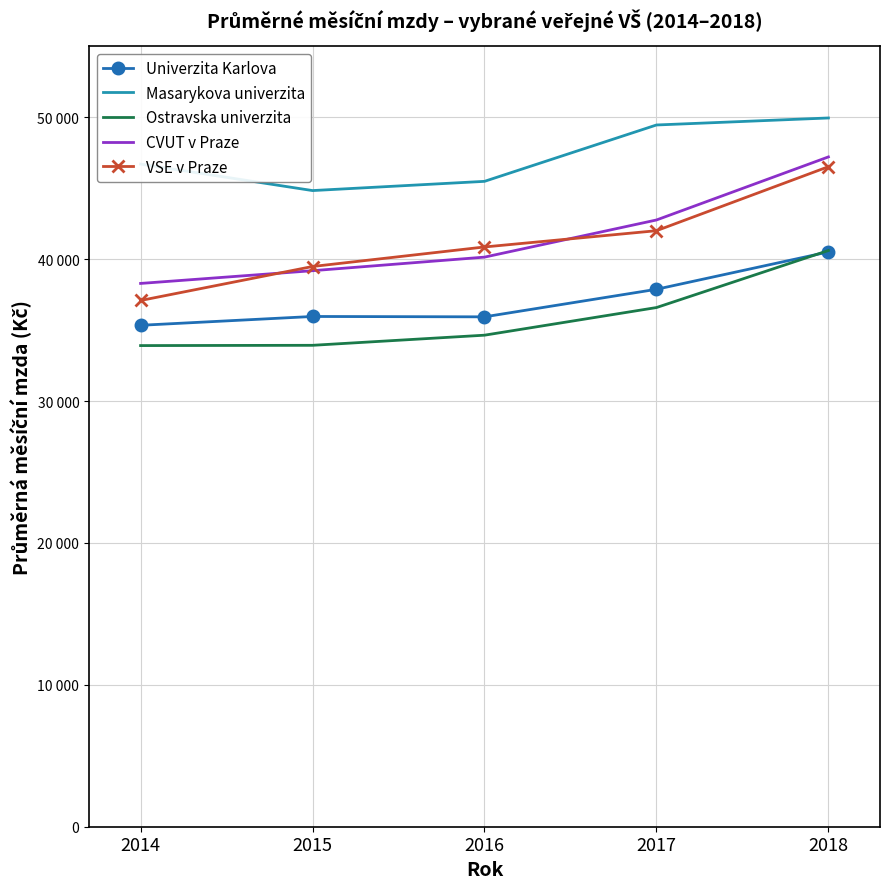

What are all the series names shown in the legend?

Univerzita Karlova, Masarykova univerzita, Ostravska univerzita, CVUT v Praze, VSE v Praze